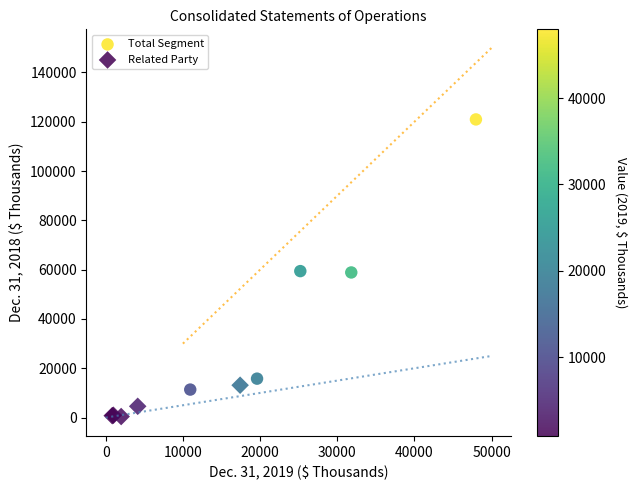

Which series contains the highest Y value?

Total Segment